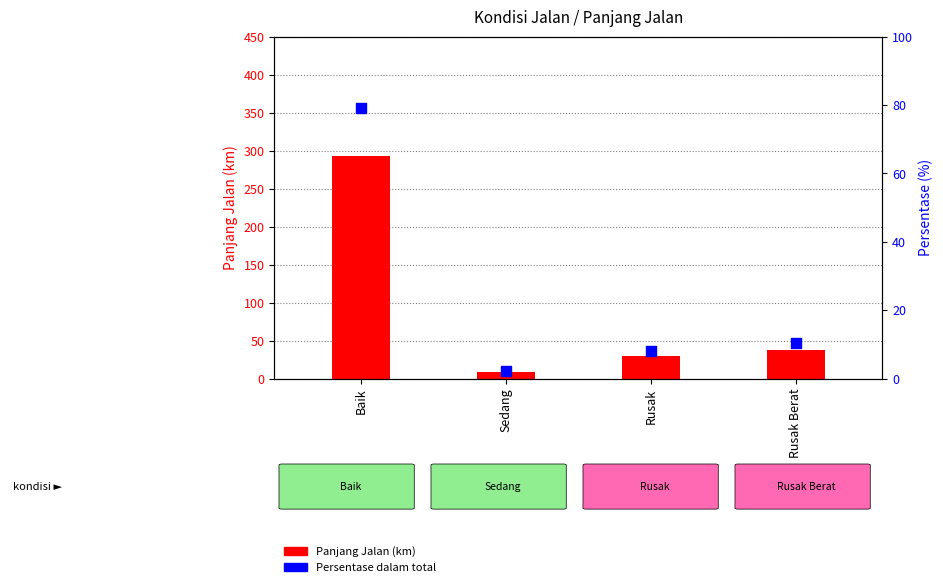

Which series has the largest Y range (max minus min)?

Panjang Jalan (km)